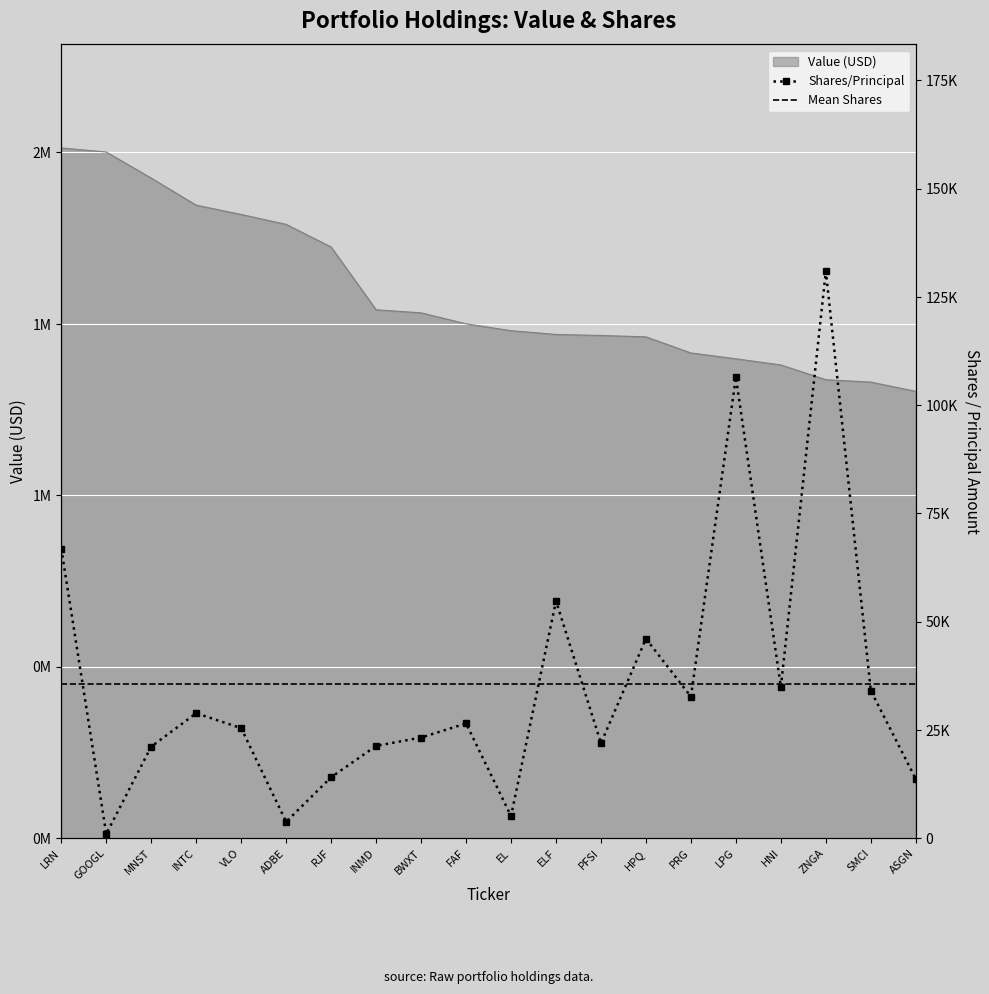

True or false: Mean Shares has more than 2 points higher than both neighbors.

False